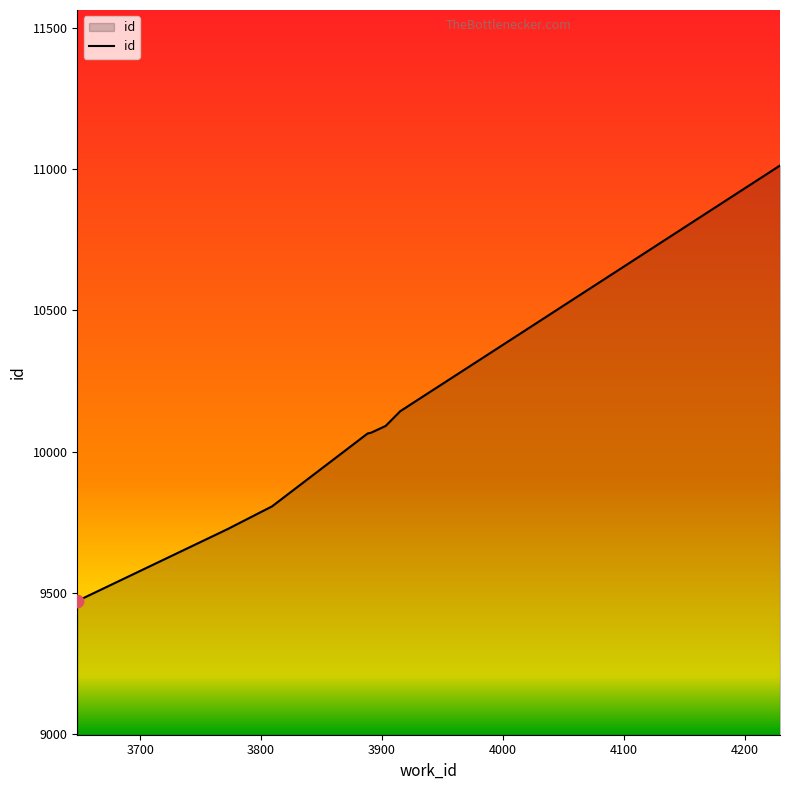

What is the greatest value displayed?

11013